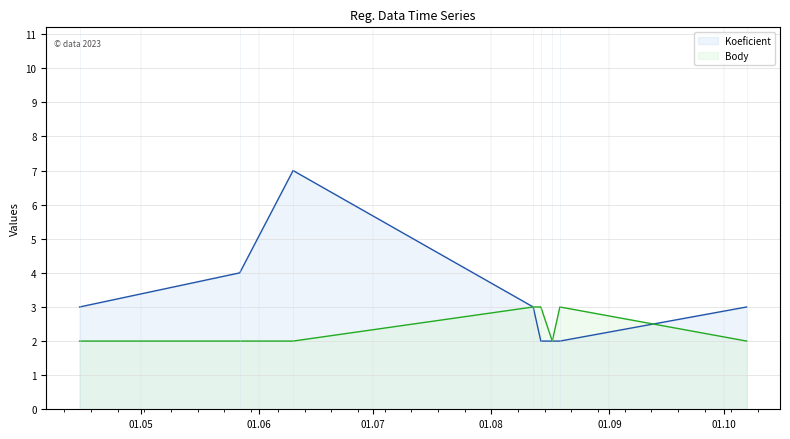

Which series has the largest range (max minus min)?

Koeficient